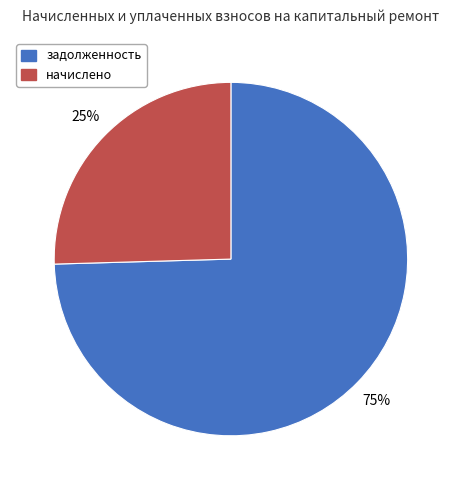

Is the sum of начислено and задолженность greater than half?

Yes